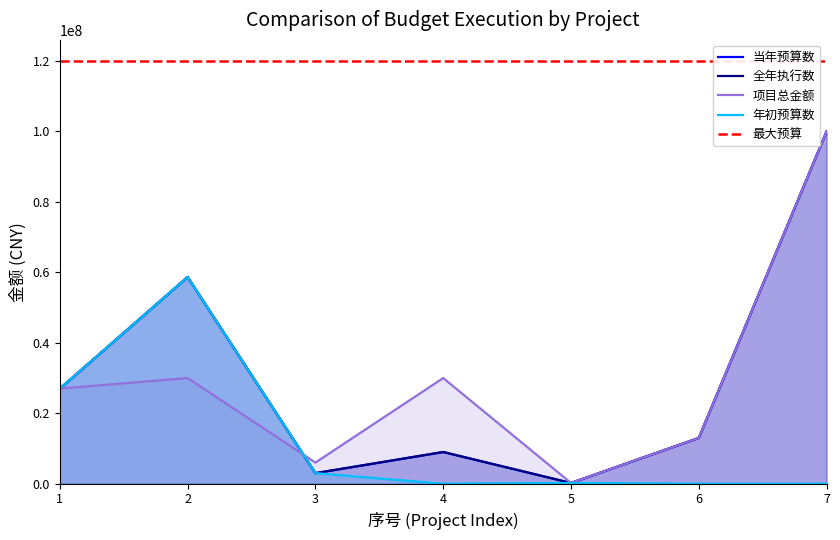

What is the difference between the 全年执行数 values at 1 and 3?

24000000